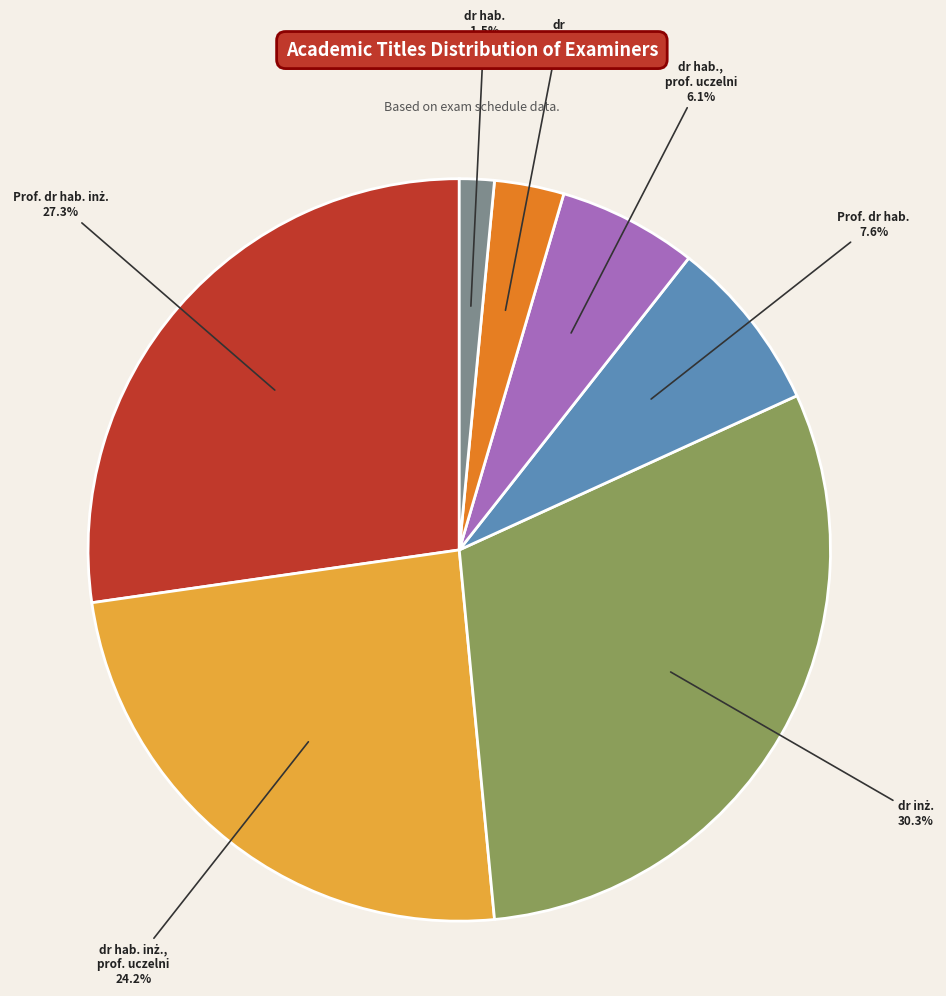

Is the sum of dr and dr hab., prof. uczelni greater than half?

No